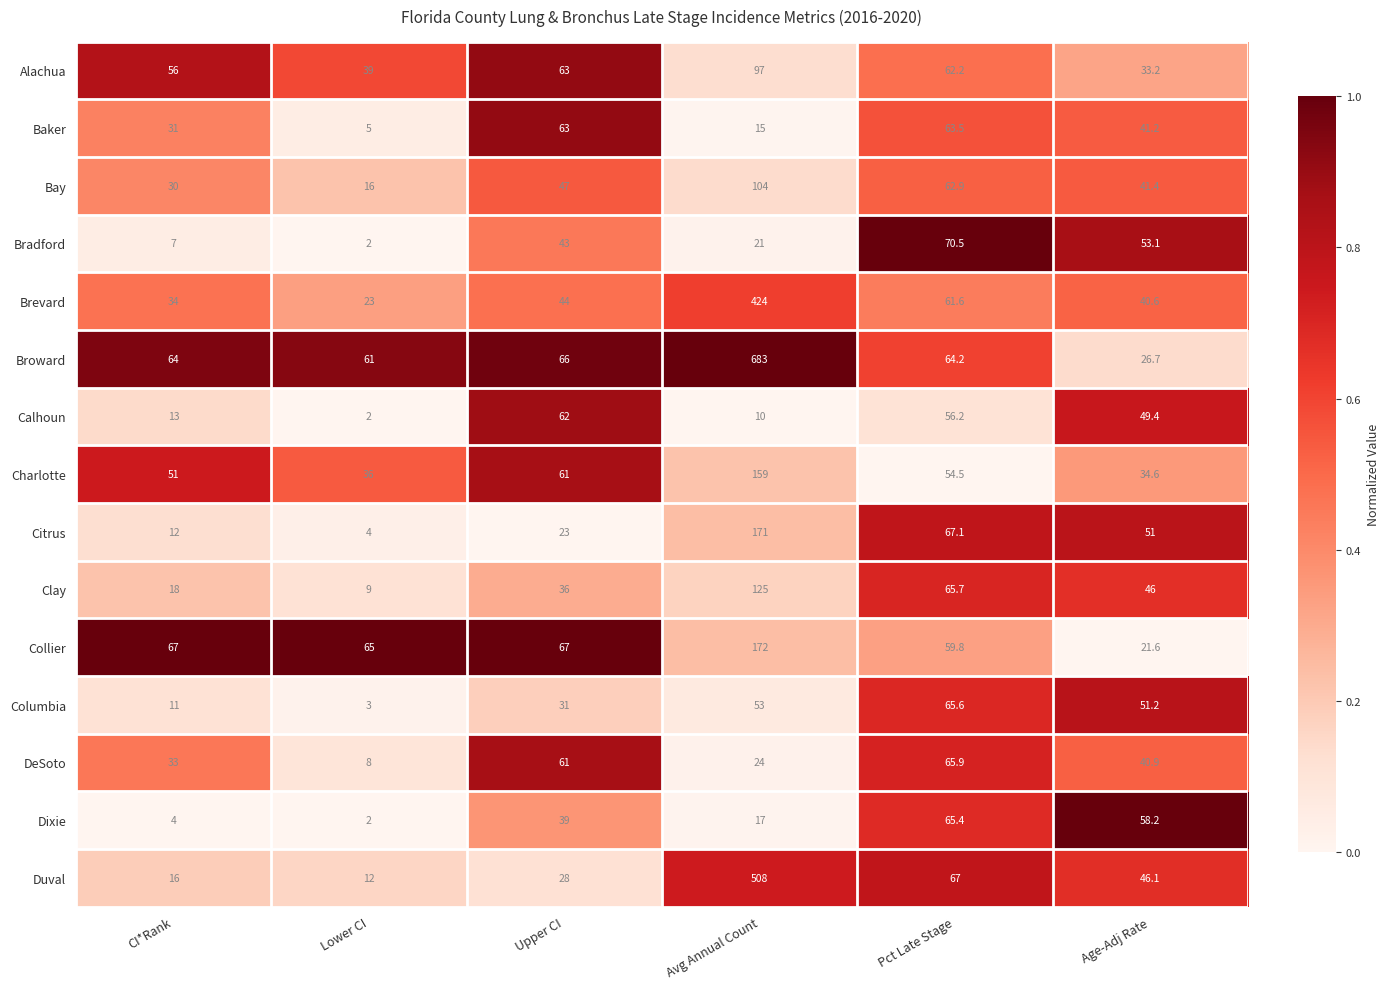

Between Upper CI and Age-Adj Rate, which series saw the biggest shift?

Collier